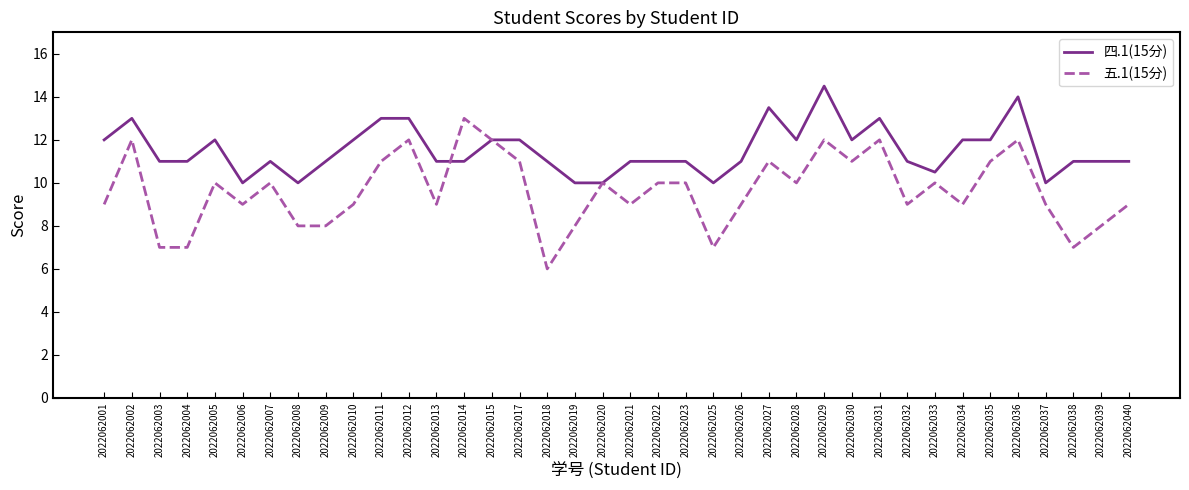

At which label does 四.1(15分) first exceed 11?

2022062001